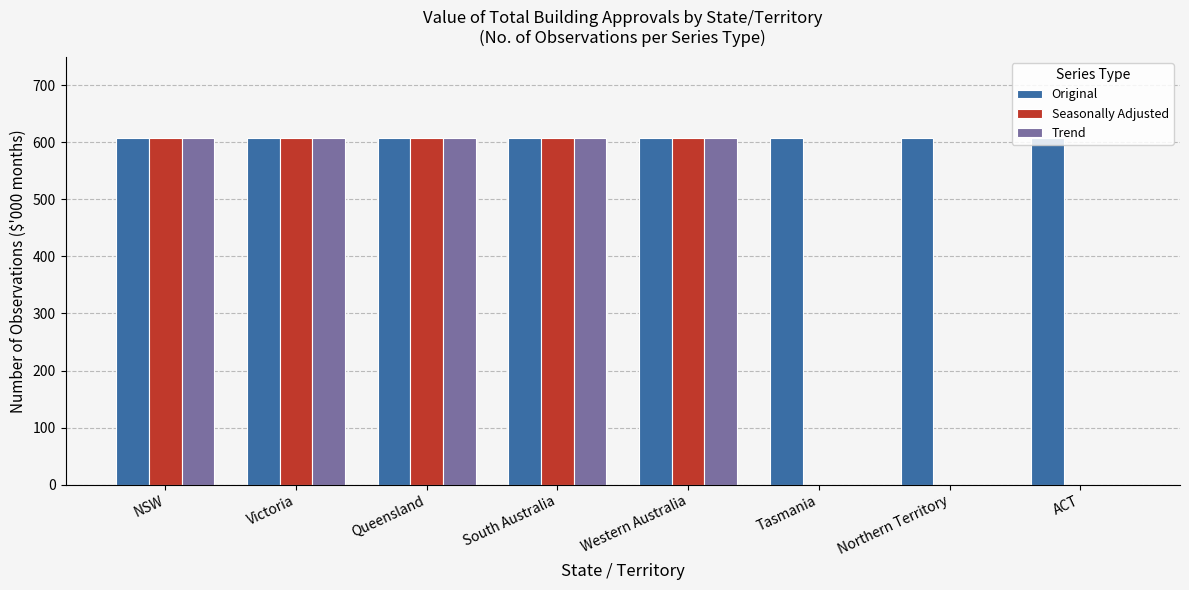

Which series has the largest total across all categories?

Original